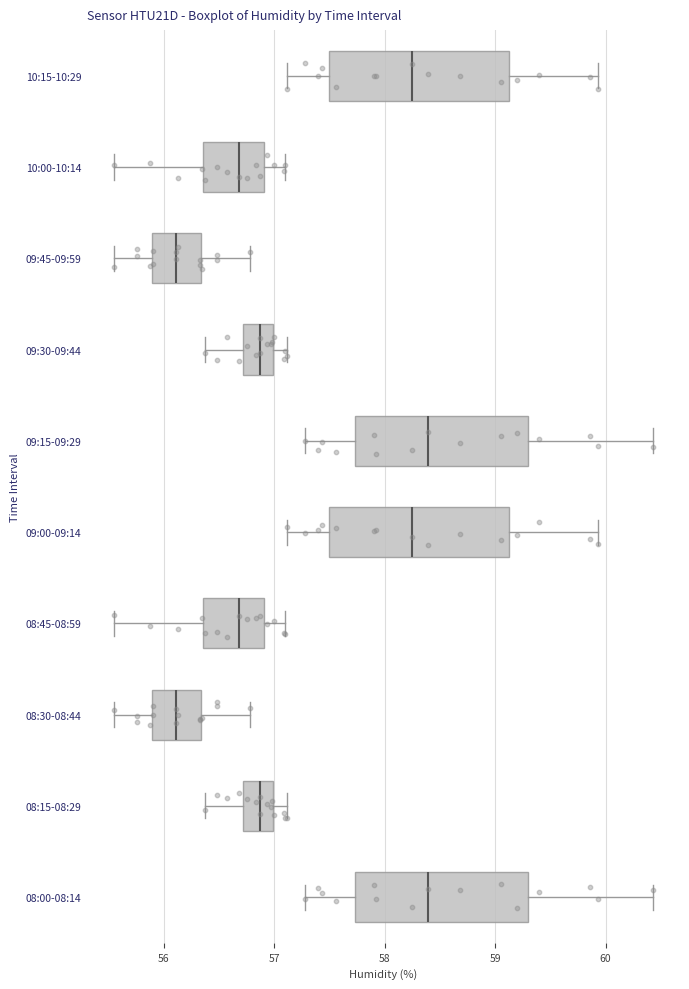

Reading bottom to top, read every box against the x-axis: the position of its median line, the range the box covers, and the ends of its whiskers. The values are not printed on the chart, so give them approximately, as read against the axis.

08:00-08:14: median 58.4, box 57.7 to 59.3, whiskers 57.3 to 60.4
08:15-08:29: median 56.9, box 56.7 to 57.0, whiskers 56.4 to 57.1
08:30-08:44: median 56.1, box 55.9 to 56.3, whiskers 55.6 to 56.8
08:45-08:59: median 56.7, box 56.4 to 56.9, whiskers 55.6 to 57.1
09:00-09:14: median 58.3, box 57.5 to 59.1, whiskers 57.1 to 59.9
09:15-09:29: median 58.4, box 57.7 to 59.3, whiskers 57.3 to 60.4
09:30-09:44: median 56.9, box 56.7 to 57.0, whiskers 56.4 to 57.1
09:45-09:59: median 56.1, box 55.9 to 56.3, whiskers 55.6 to 56.8
10:00-10:14: median 56.7, box 56.4 to 56.9, whiskers 55.6 to 57.1
10:15-10:29: median 58.3, box 57.5 to 59.1, whiskers 57.1 to 59.9